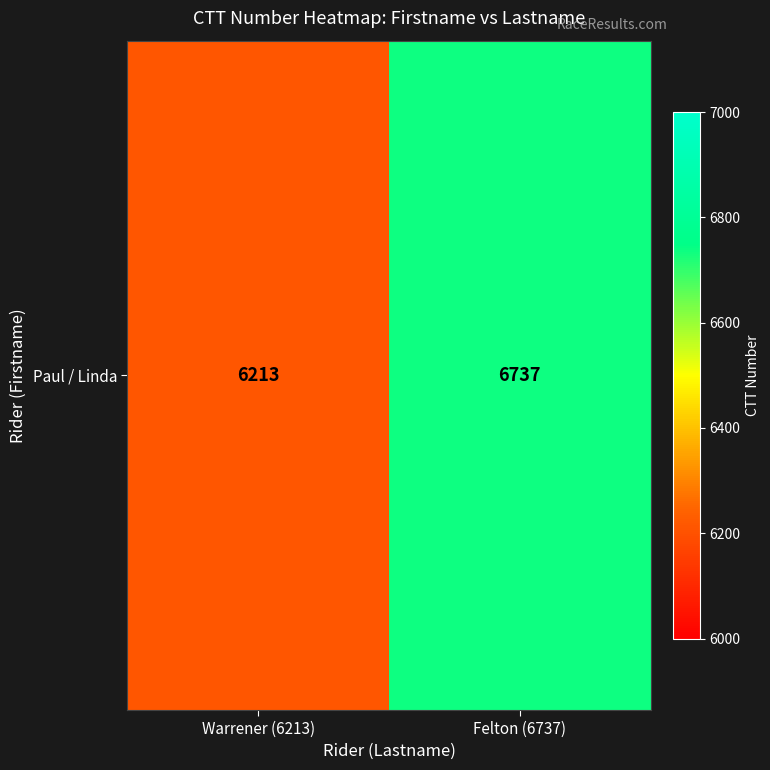

Which label corresponds to the largest value in the chart?

Felton (6737)